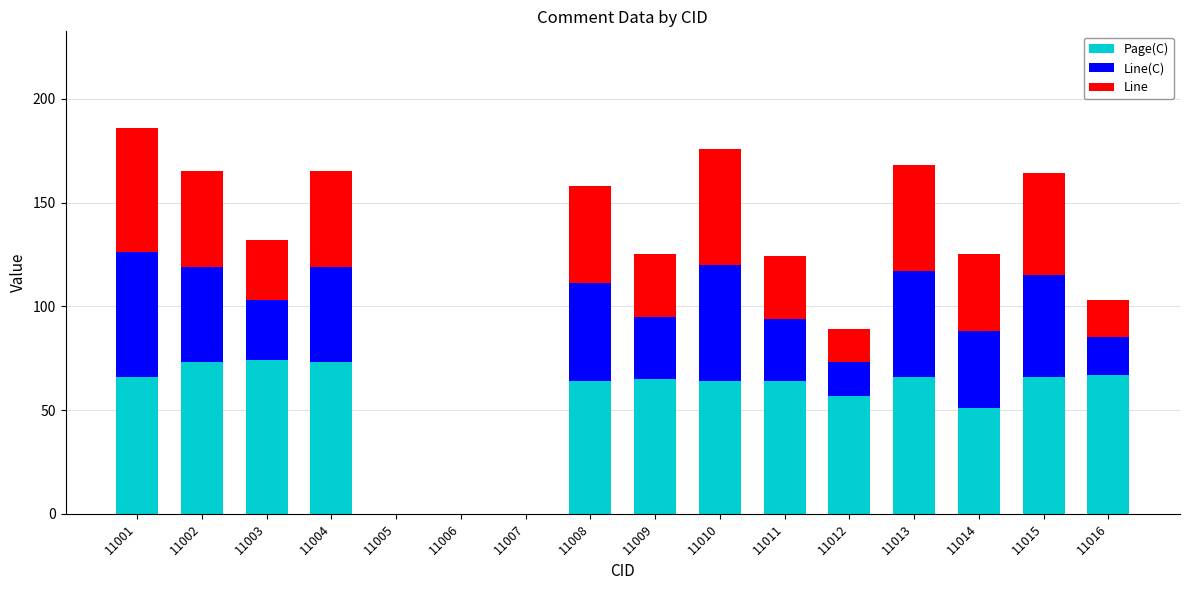

What is the sum of the Page(C) values at 11007 and 11008?

64